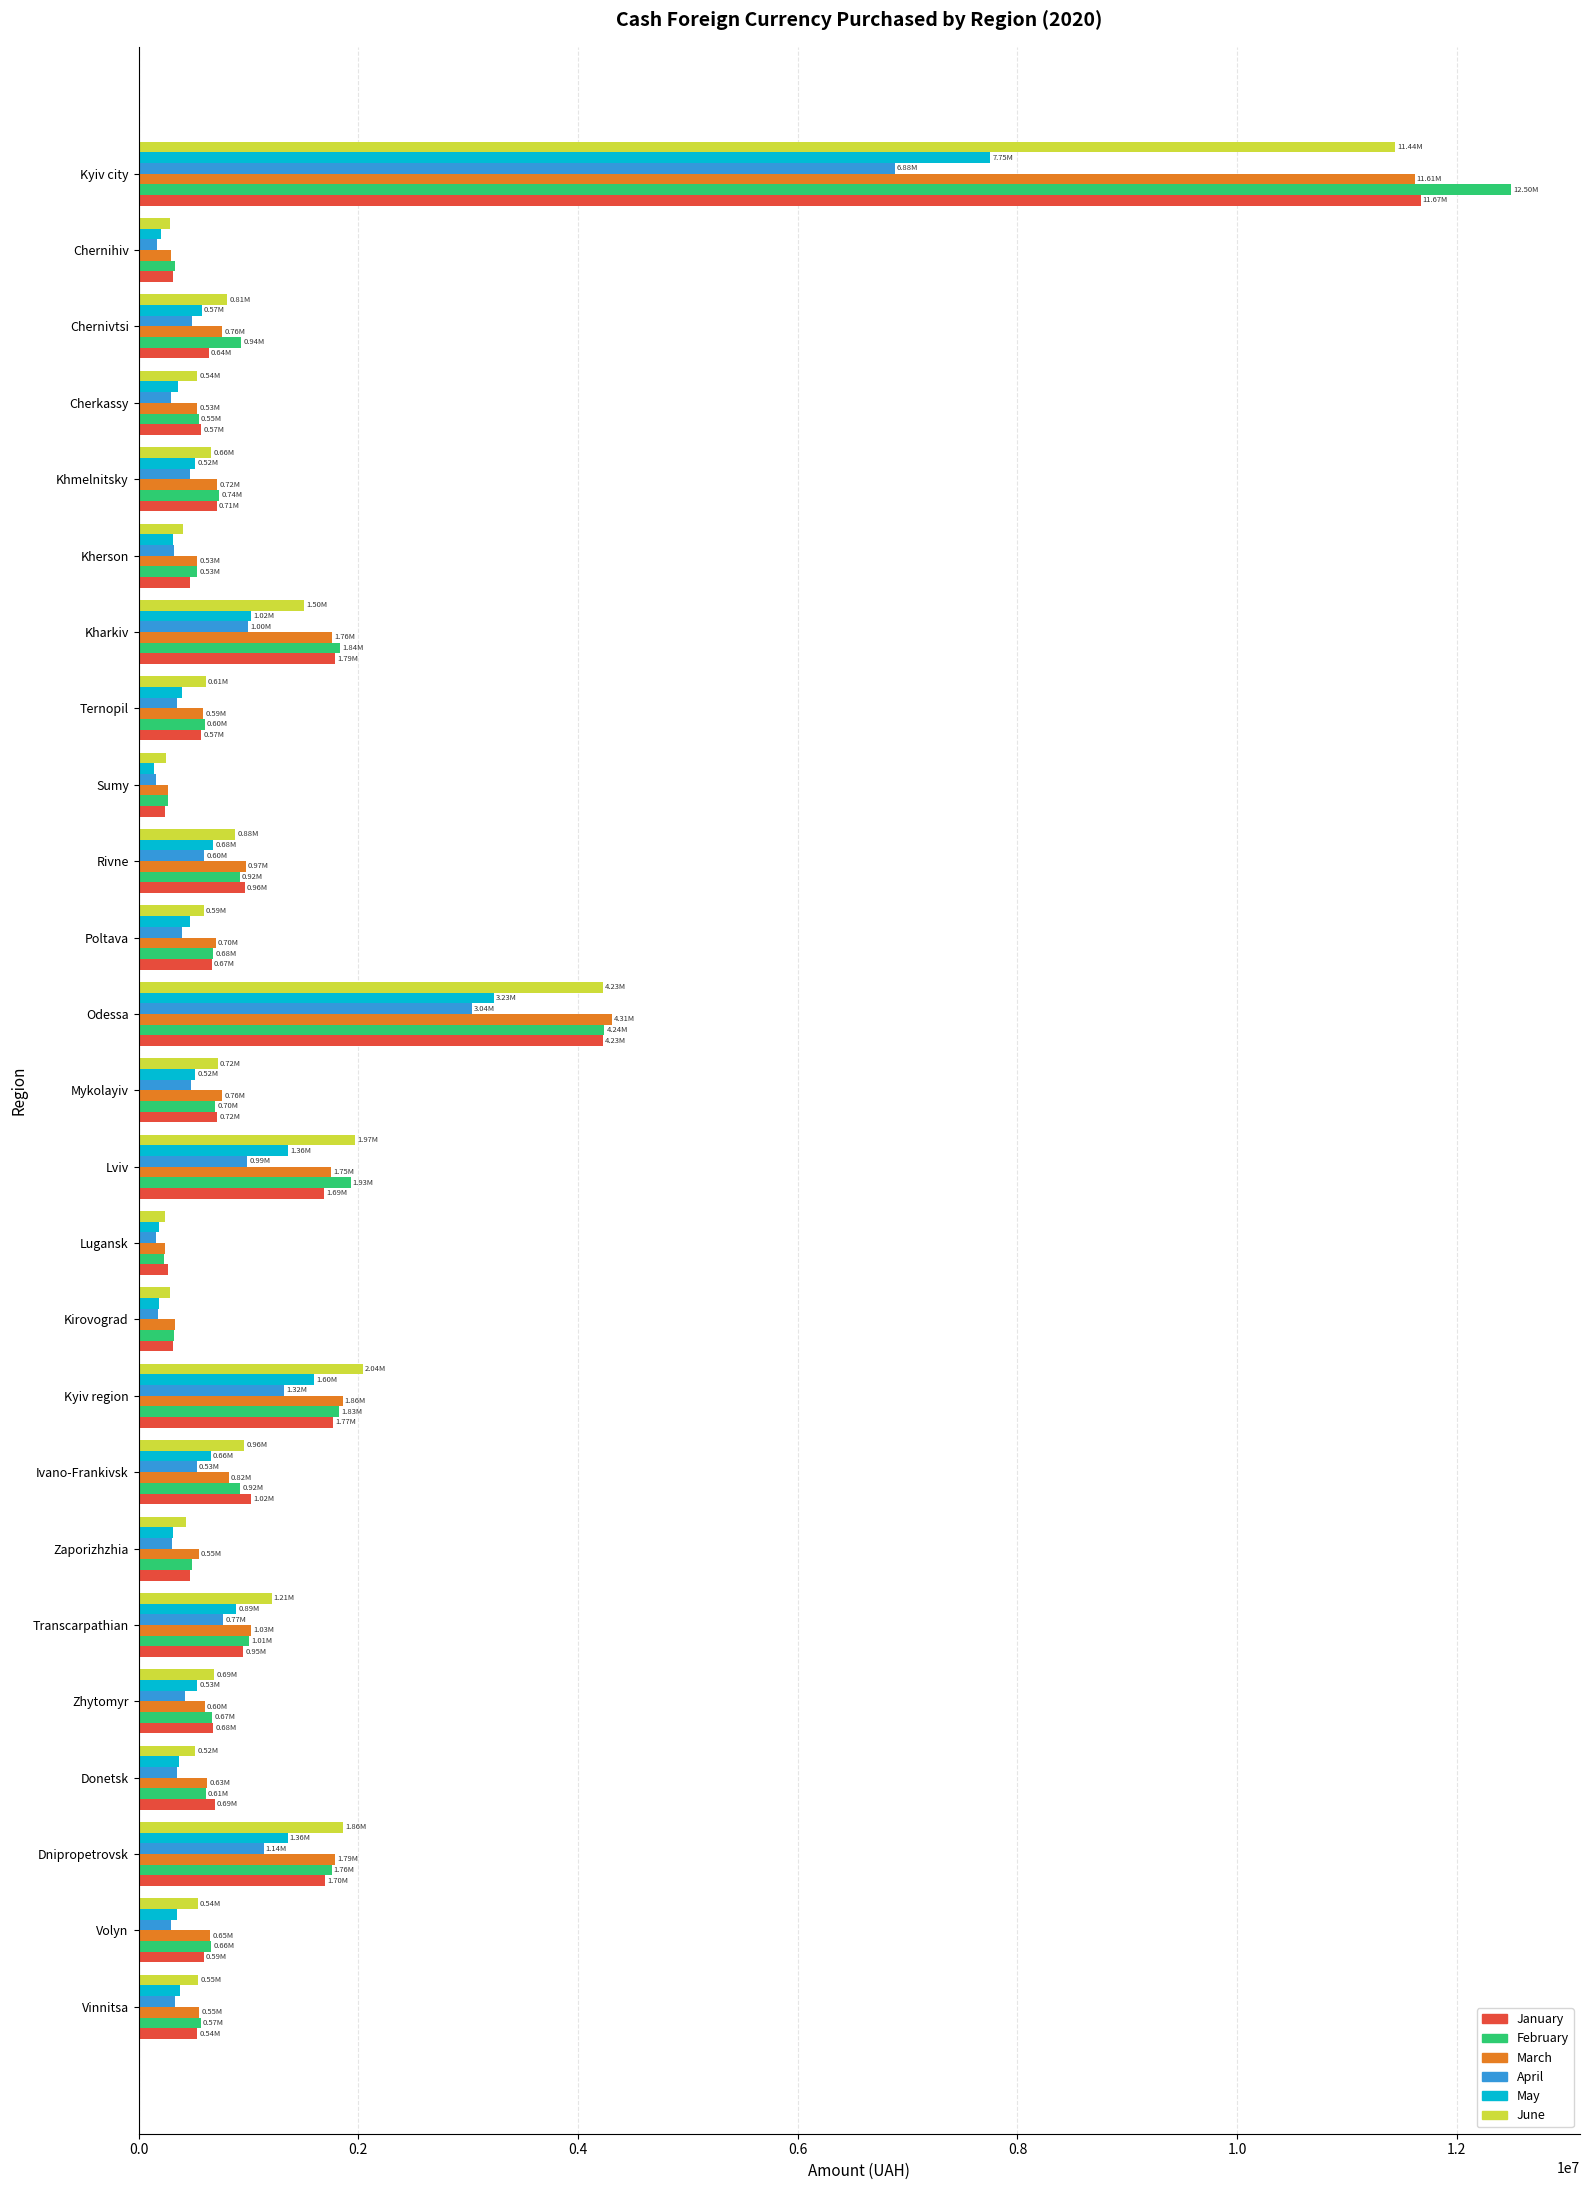

What is the difference between the second highest and minimum values in the January series?

3988360.0